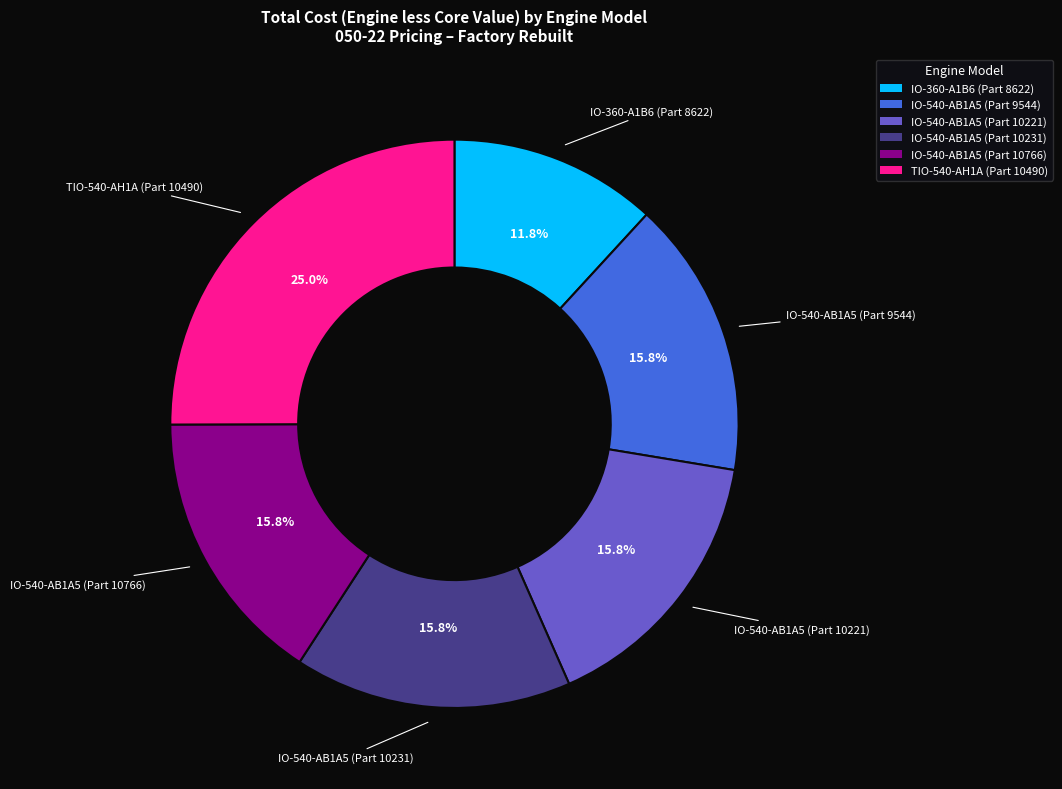

True or false: IO-360-A1B6 (Part 8622) accounts for 12% of the total.

True